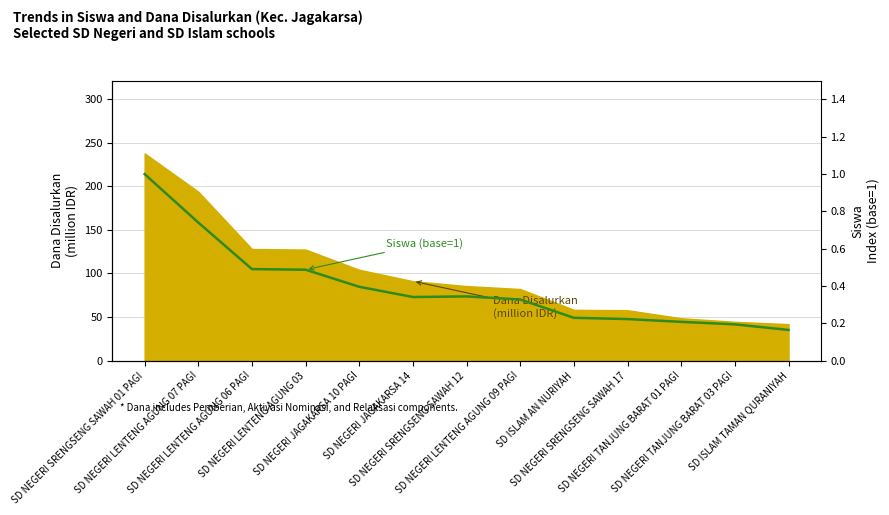

How many points are higher than both their immediate neighbors (excluding endpoints)?

1